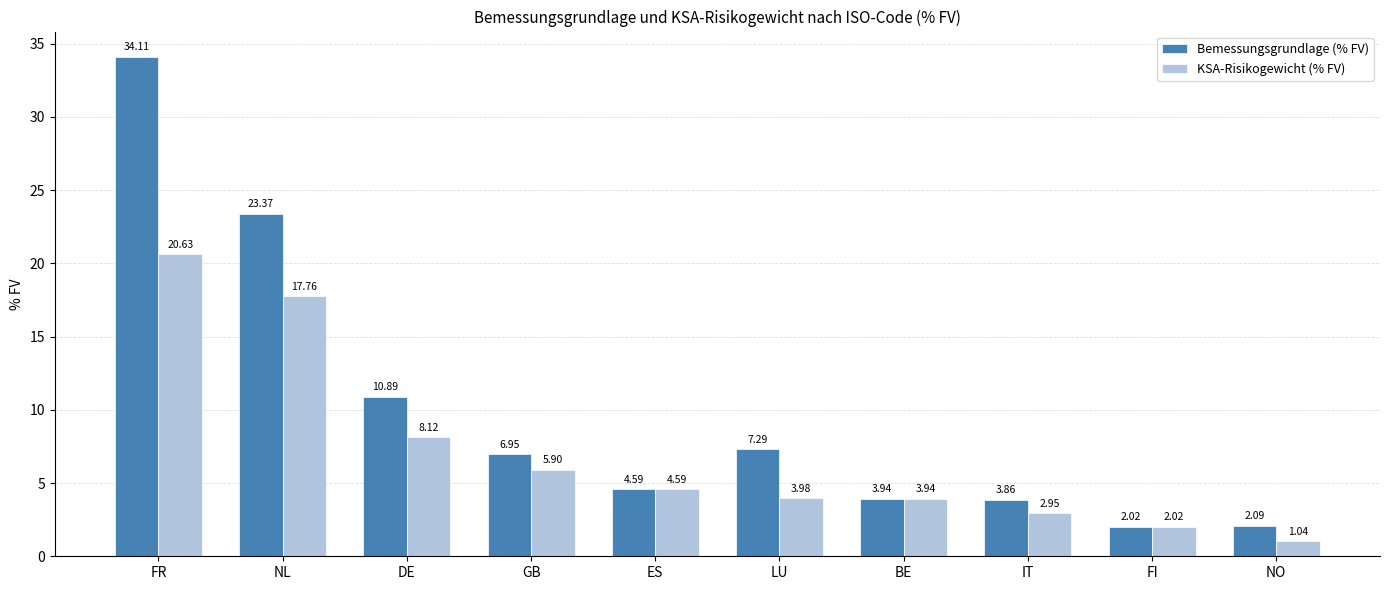

Which series changed the most between GB and FI?

Bemessungsgrundlage (% FV)